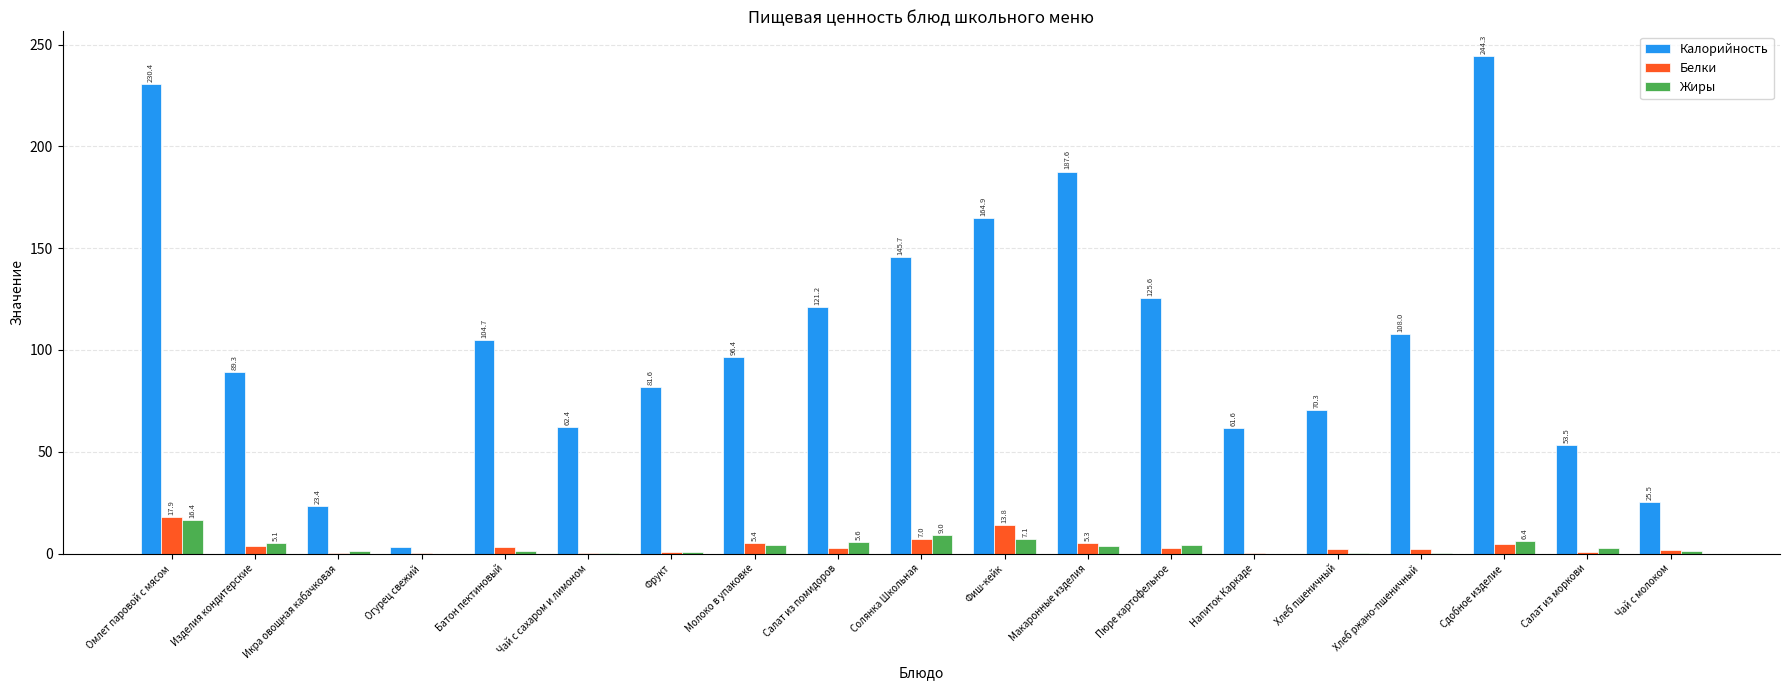

What is the highest value of the Калорийность series?

244.3